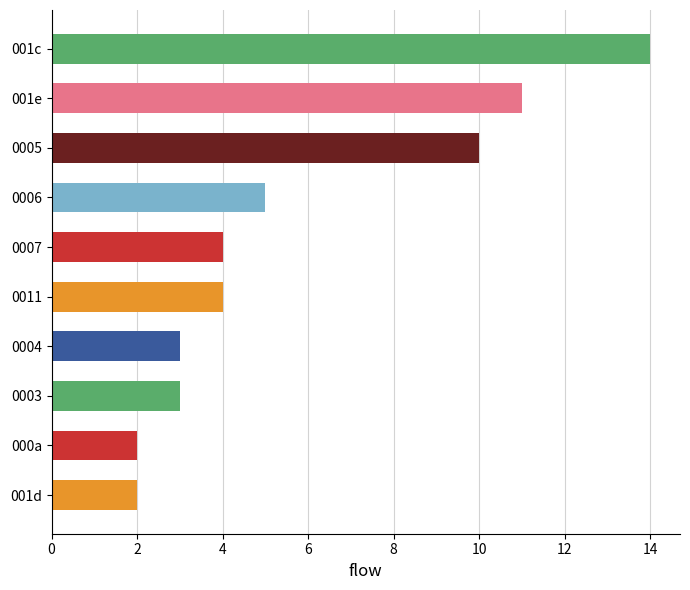

What is the change in value from 9 to 21?

+7